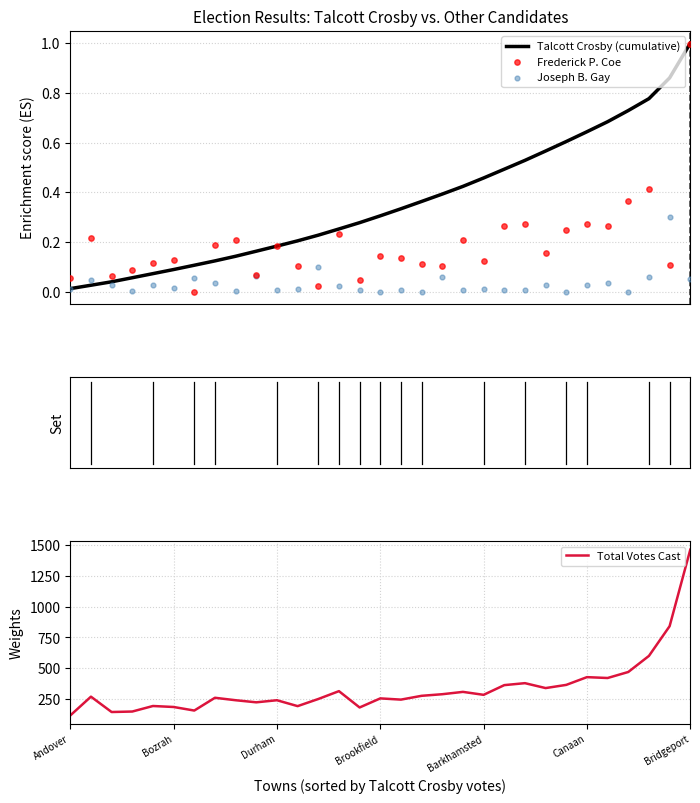

Which series contains the highest Y value?

Total Votes Cast